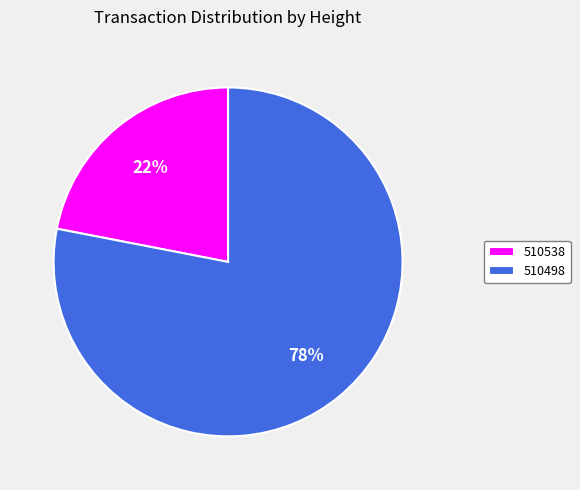

Between 510538 and 510498, which is larger?

510498